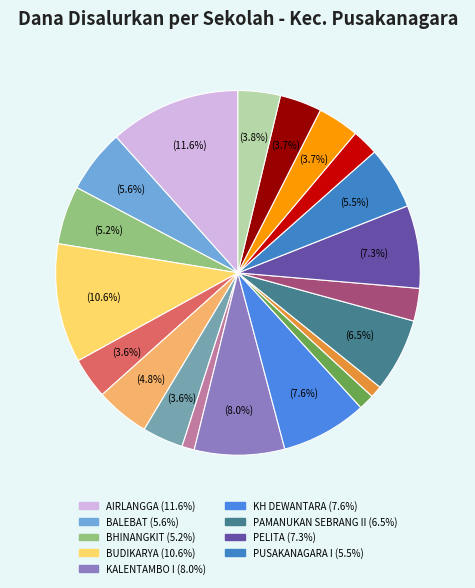

What is the largest slice in the pie chart?

SD NEGERI AIRLANGGA